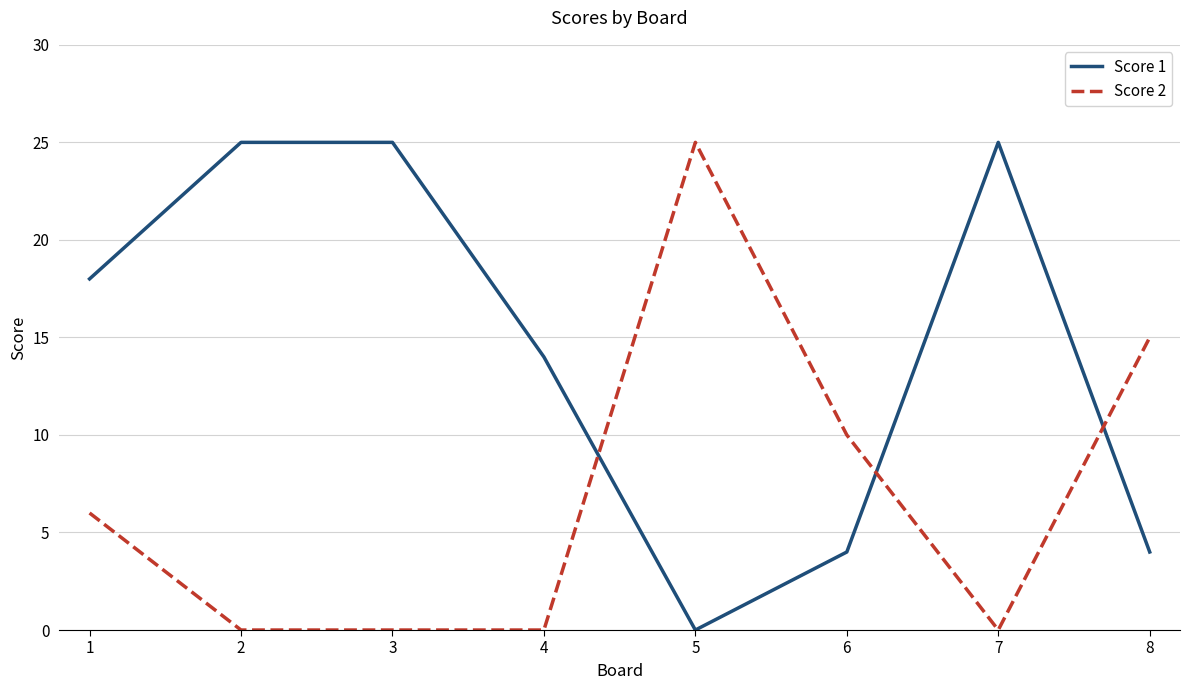

Rank the series by their average value, from highest to lowest.

Score 1, Score 2